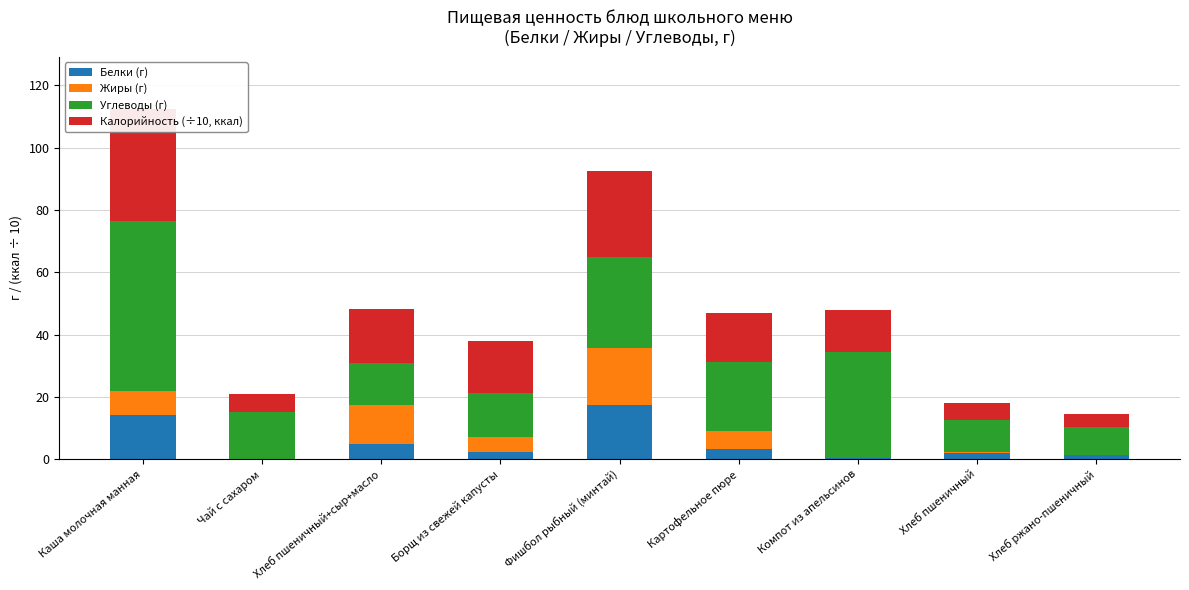

What is the label of the 1st bar from the left?

Каша молочная манная